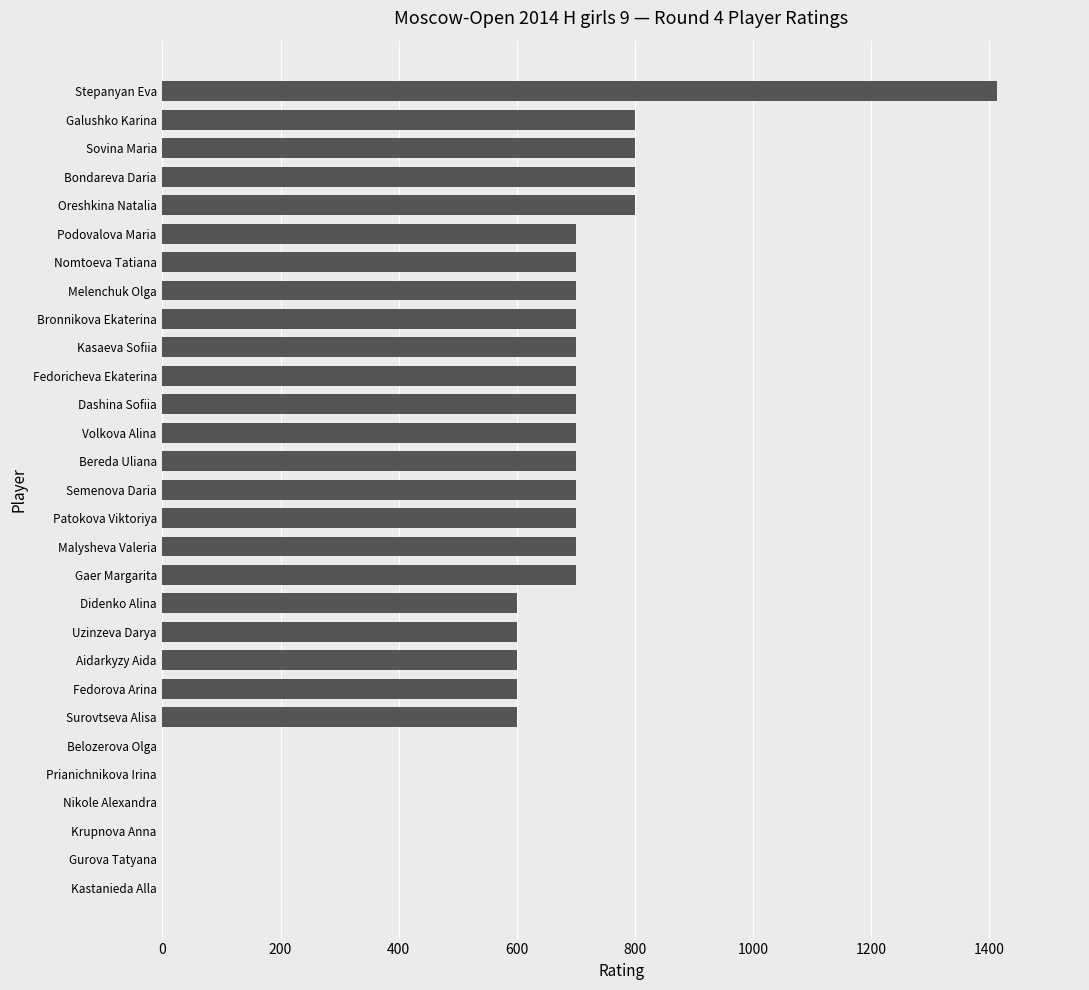

Is it true that the value at Krupnova Anna is 0?

True